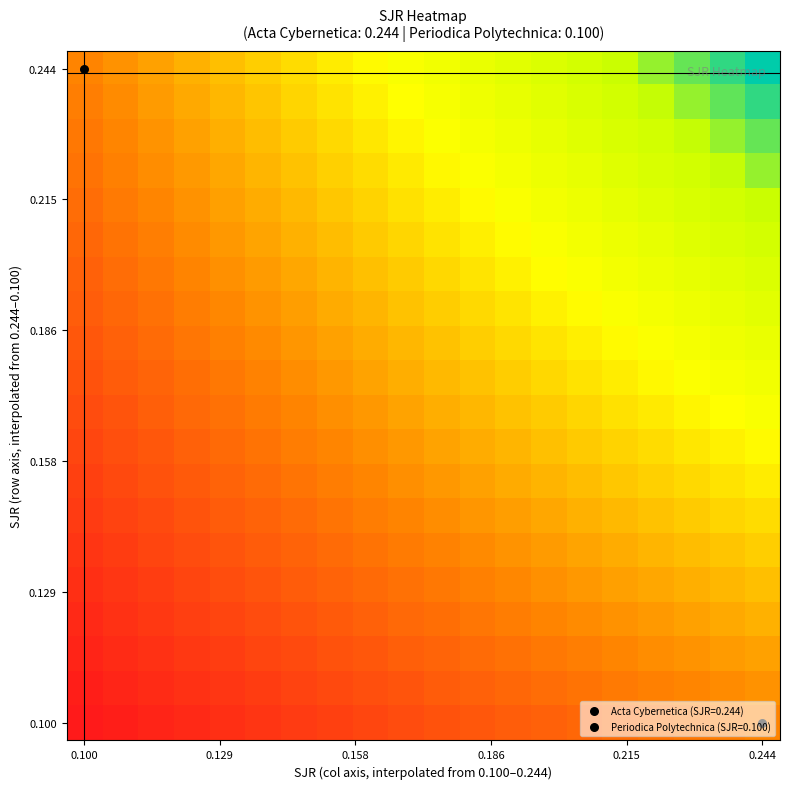

At how many categories does at least one series exceed 0?

20